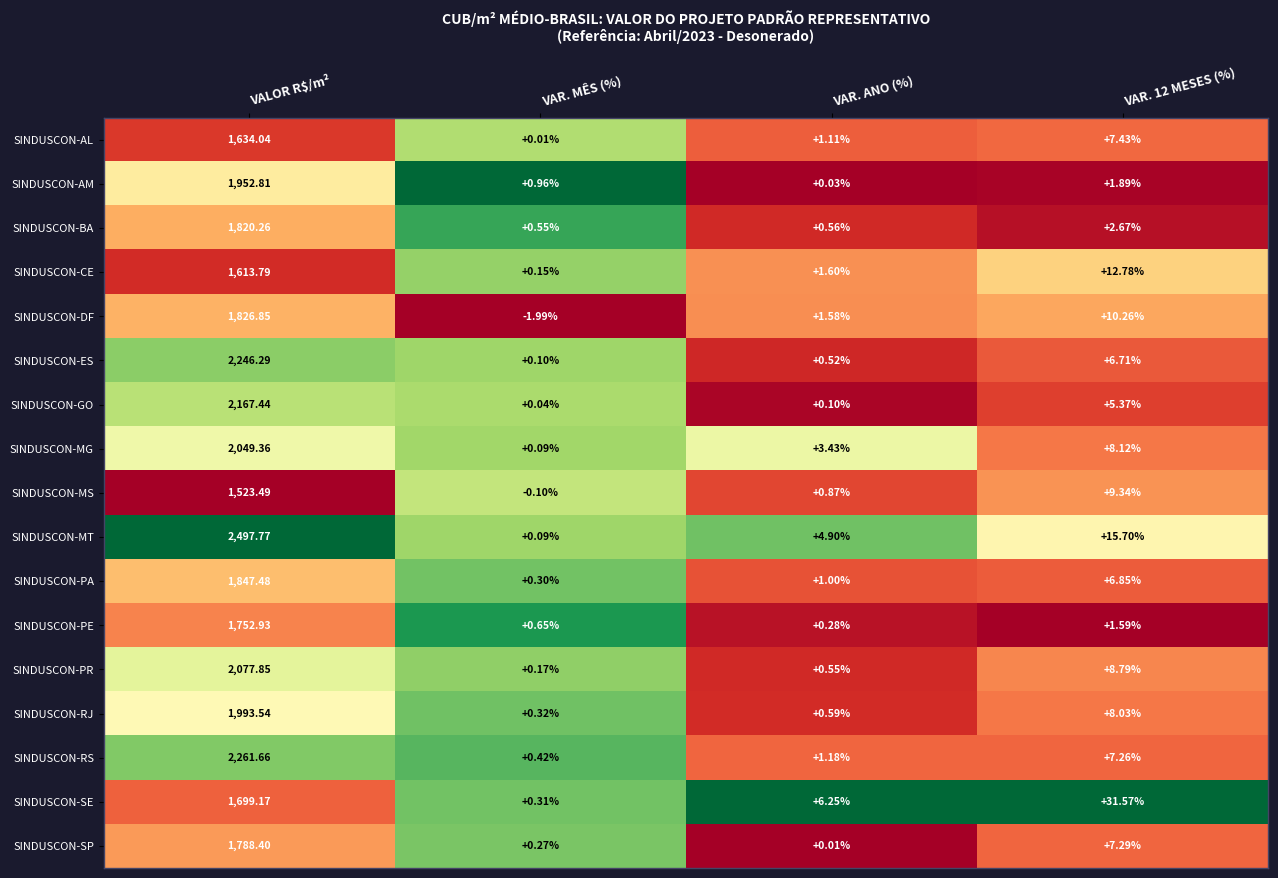

At which label does SINDUSCON-ES first exceed 6?

VALOR R$/m²